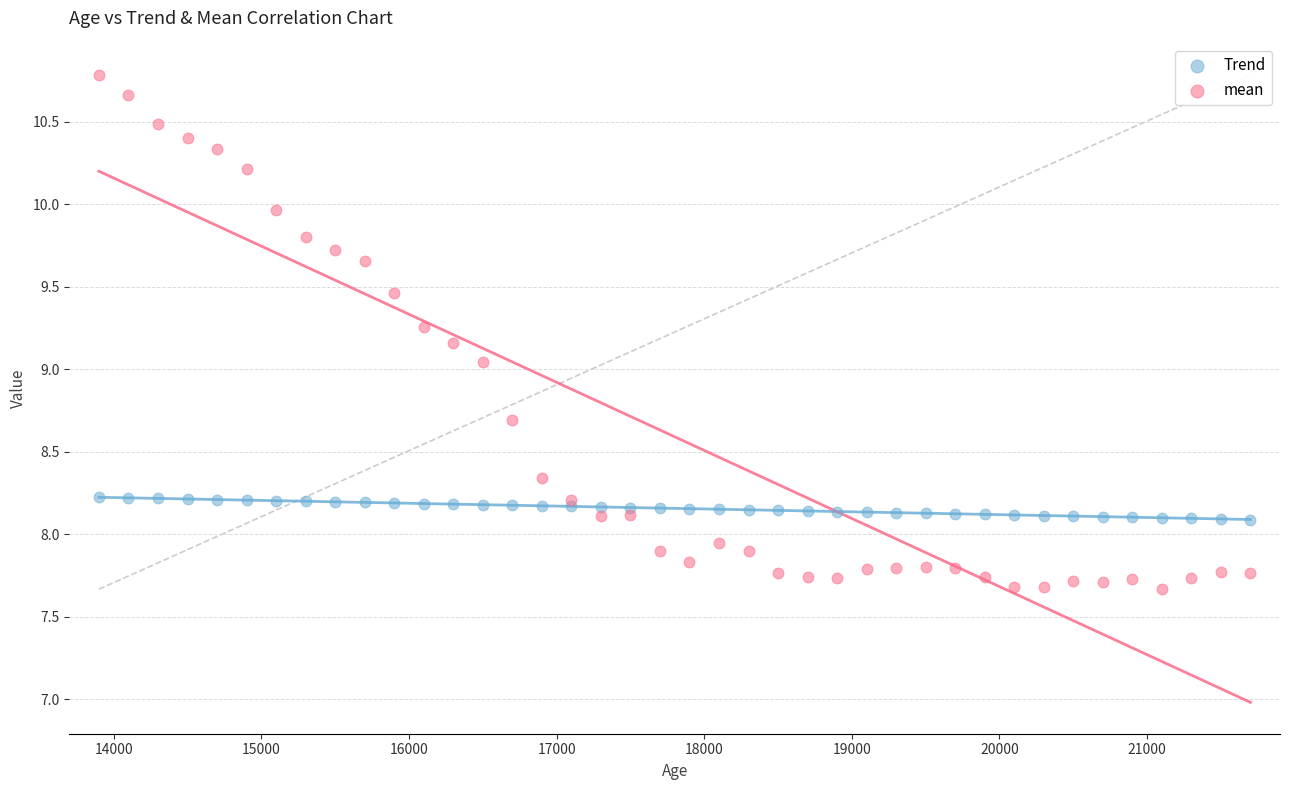

Which series contains the lowest Y value?

mean